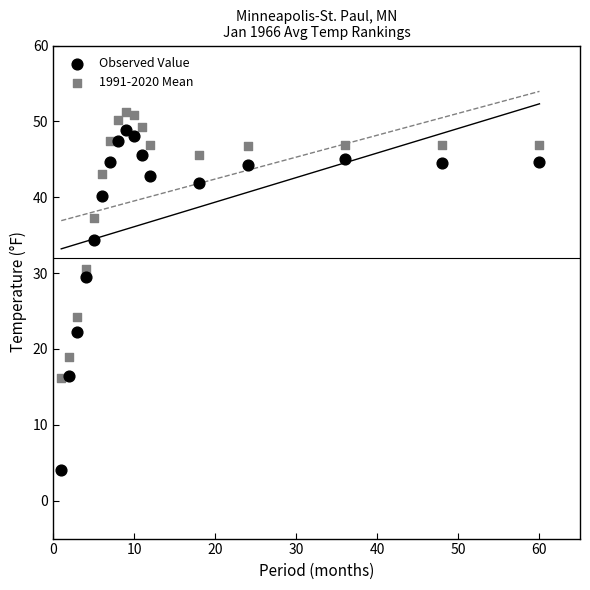

What is the X range (max minus min) for the scatter plot?

59.0